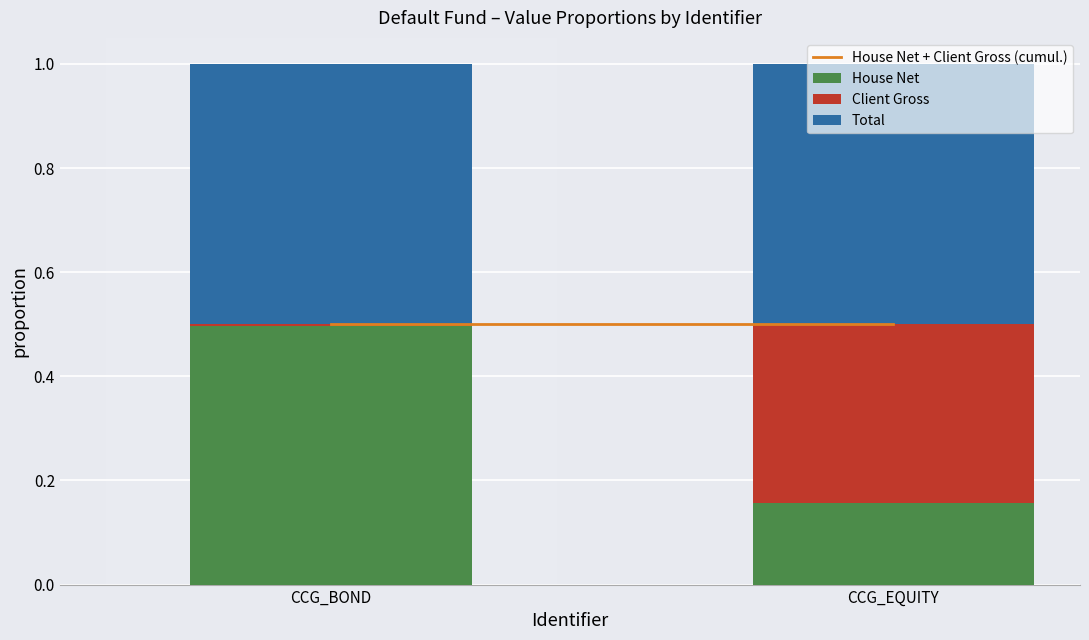

What is the total value across all series at CCG_EQUITY?

1.0